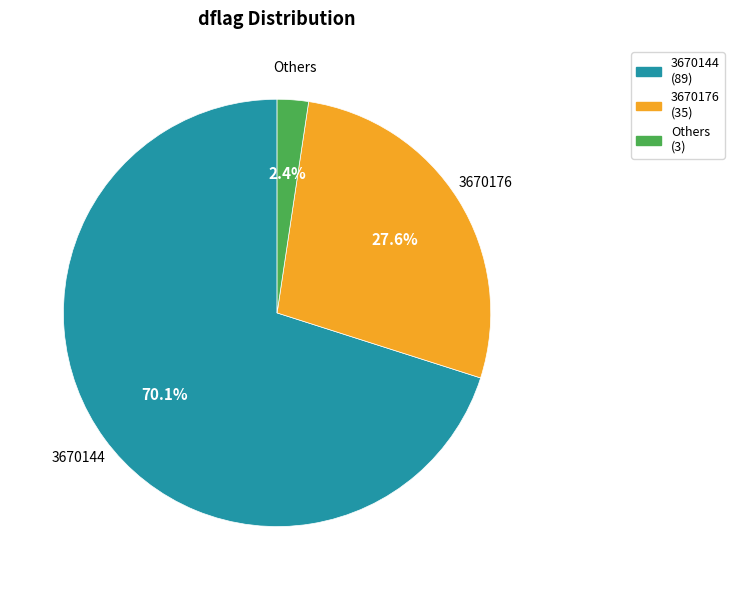

Does any single category account for the majority?

Yes